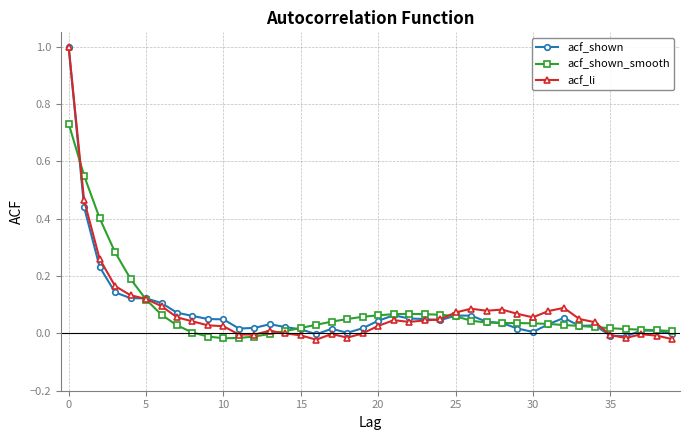

Which series has the largest range (max minus min)?

acf_li